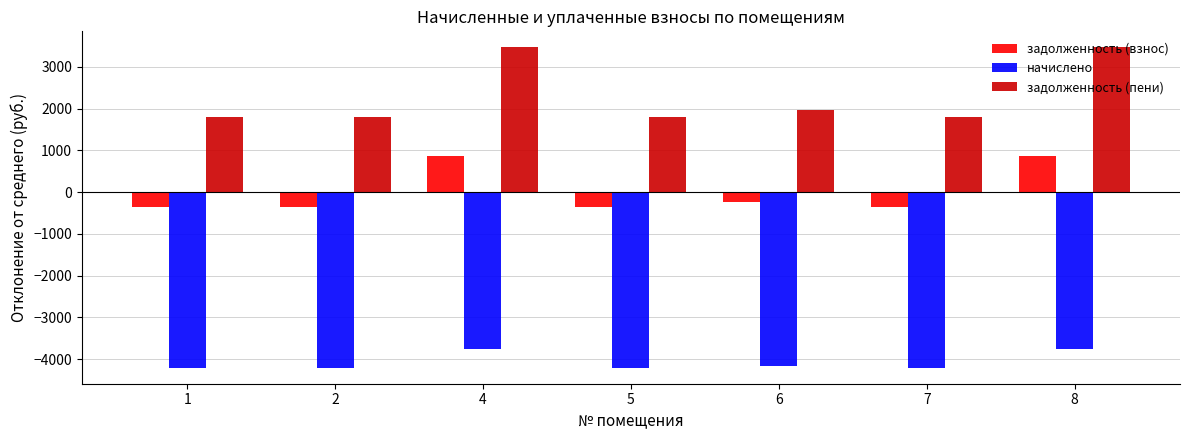

Are the bars grouped side by side (vs. stacked)?

Yes